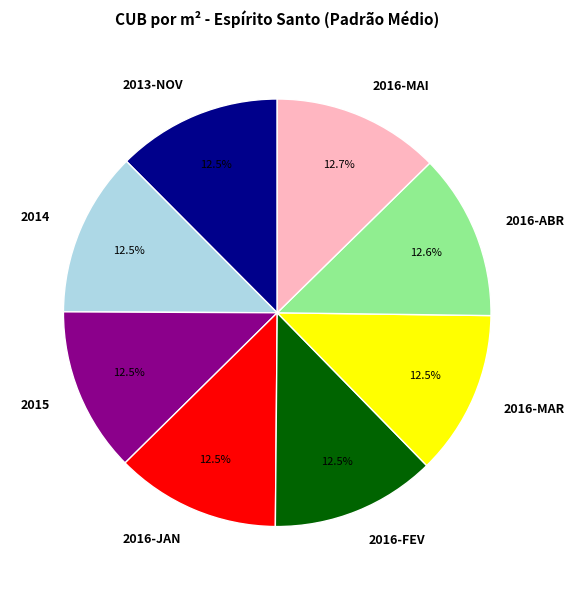

Approximately how many times larger is the value at 2015 compared to 2016-ABR?

1.0